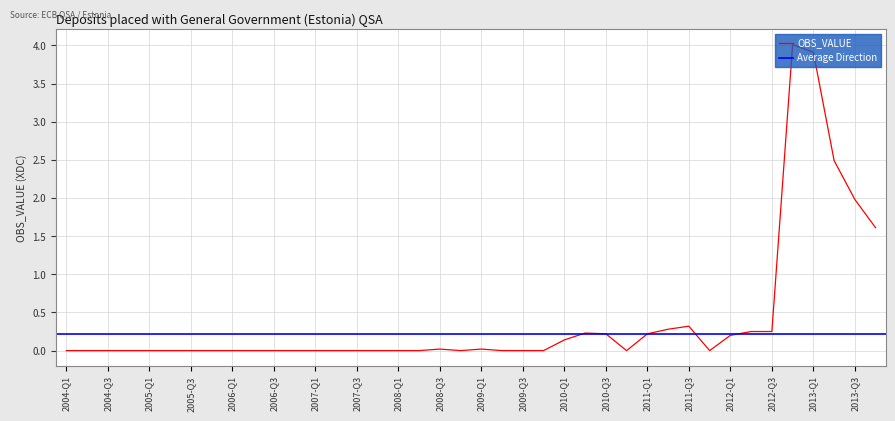

What is the value of the 39th point from the left?

2.0